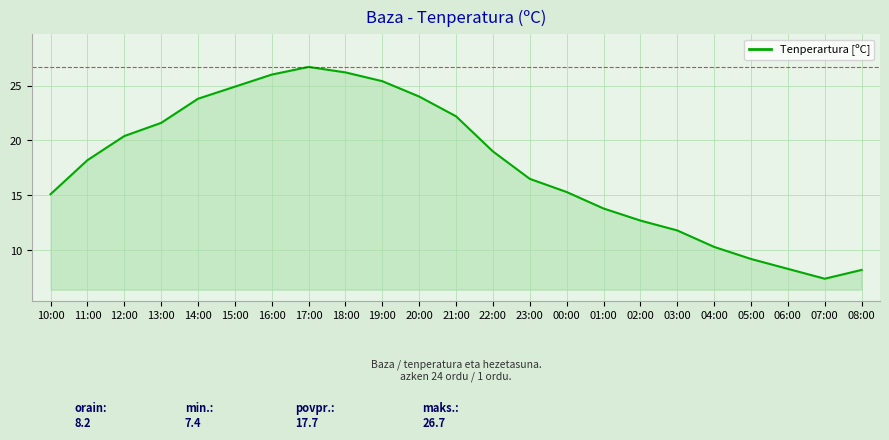

What is the difference between the maximum and minimum values?

19.3